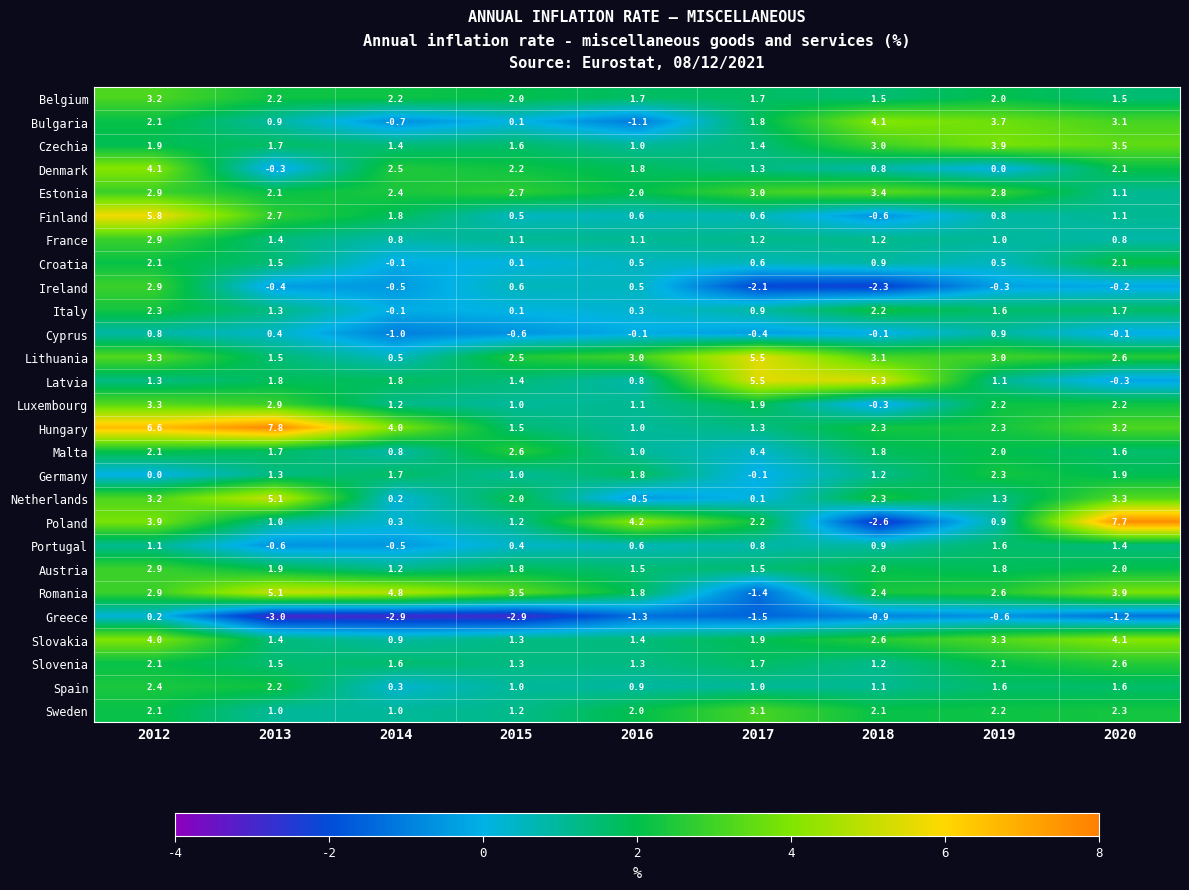

What is the total value across all series at 2016?

28.9